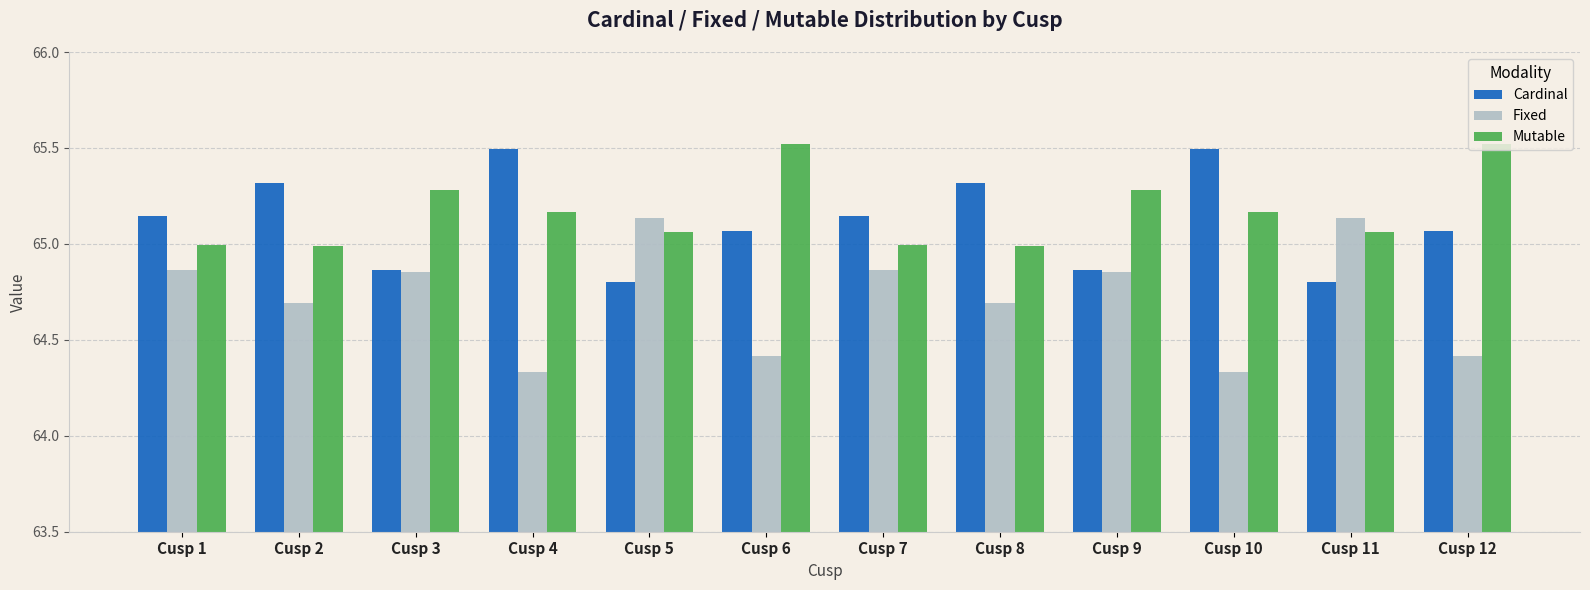

What is the difference between the second highest and second lowest values in the Mutable series?

0.5